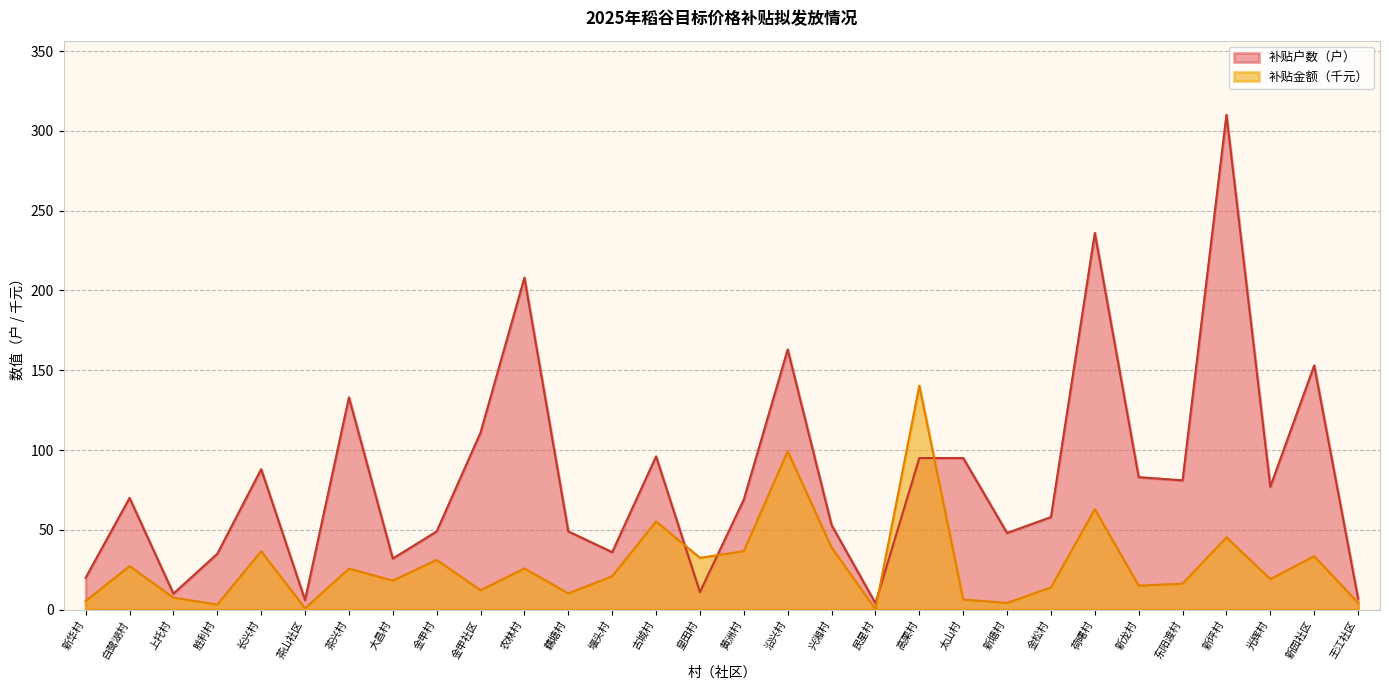

Reading left to right, extract all data points from this chart.

补贴户数（户）: 新华村=20.0	白鹭湖村=70.0	上托村=10.0	胜利村=35.0	长兴村=88.0	茶山社区=6.0	茶兴村=133.0	大昌村=32.0	金甲村=49.0	金甲社区=111.0	农林村=208.0	藕塘村=49.0	堰头村=36.0	古城村=96.0	皇田村=11.0	黄洲村=69.0	沿兴村=163.0	兴湘村=53.0	民星村=4.0	高栗村=95.0	太山村=95.0	新塘村=48.0	金松村=58.0	荷曙村=236.0	新龙村=83.0	东阳渡村=81.0	新坪村=310.0	光辉村=77.0	新园社区=153.0	王江社区=7.0
补贴金额（元）: 新华村=5.4	白鹭湖村=27.3	上托村=7.5	胜利村=3.2	长兴村=36.6	茶山社区=0.8	茶兴村=25.7	大昌村=18.2	金甲村=31.1	金甲社区=12.1	农林村=25.8	藕塘村=10.2	堰头村=20.9	古城村=55.2	皇田村=32.5	黄洲村=36.6	沿兴村=99.2	兴湘村=39.0	民星村=0.2	高栗村=140.3	太山村=6.3	新塘村=4.2	金松村=13.9	荷曙村=62.9	新龙村=15.0	东阳渡村=16.2	新坪村=45.3	光辉村=19.1	新园社区=33.5	王江社区=4.2